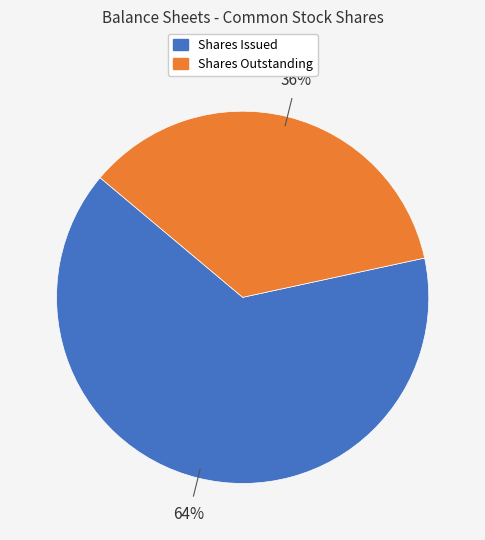

Combined, do Shares Issued and Shares Outstanding account for over 50%?

Yes